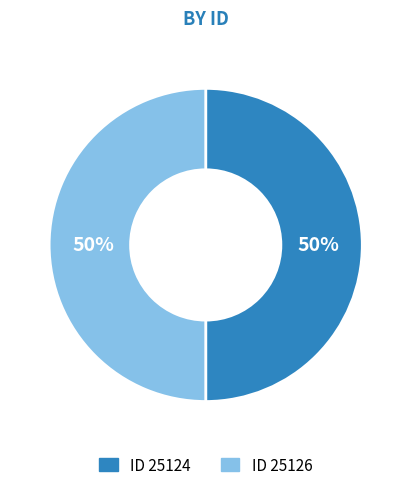

To the nearest percent, what is the average slice percentage?

50%